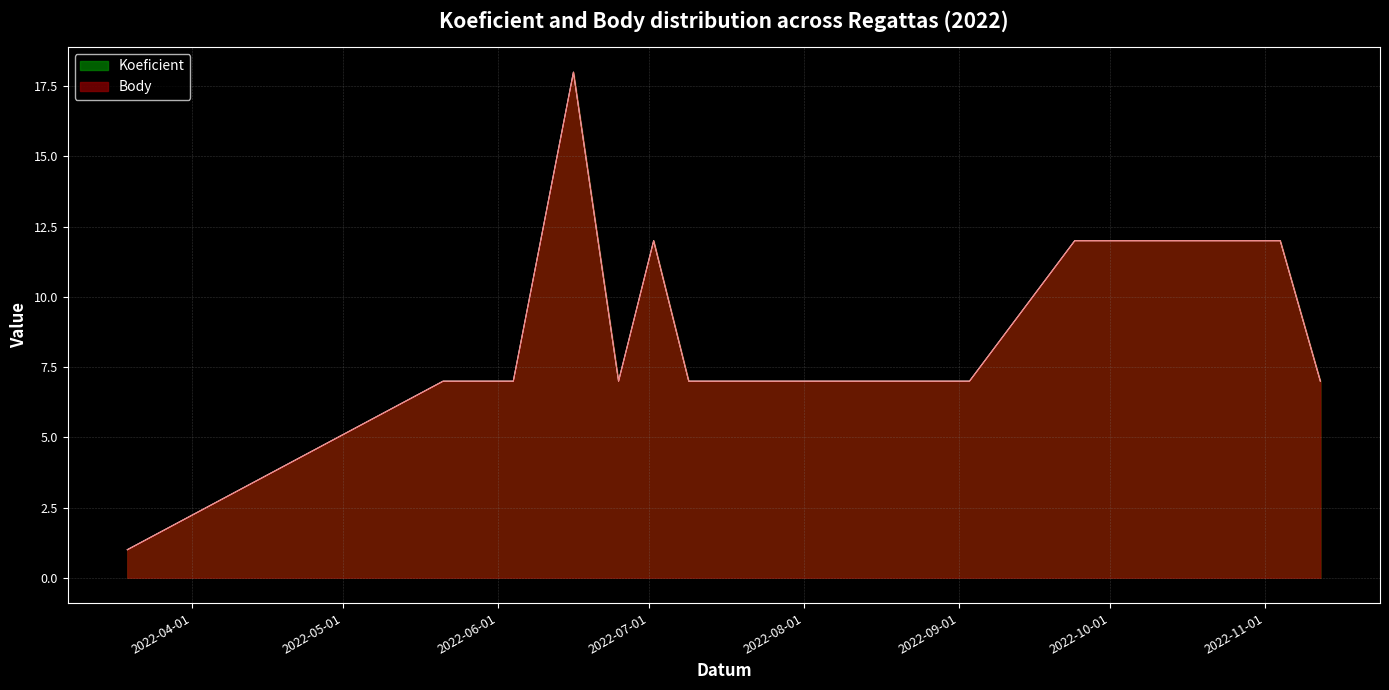

True or false: Body and Koeficient cross at least once.

False